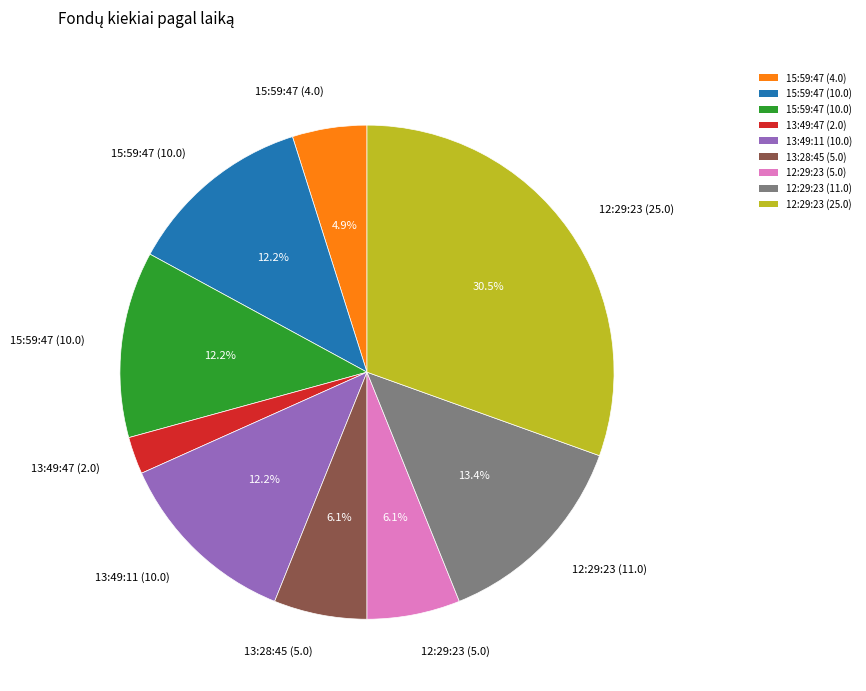

Is there any slice that represents more than half of the pie?

No